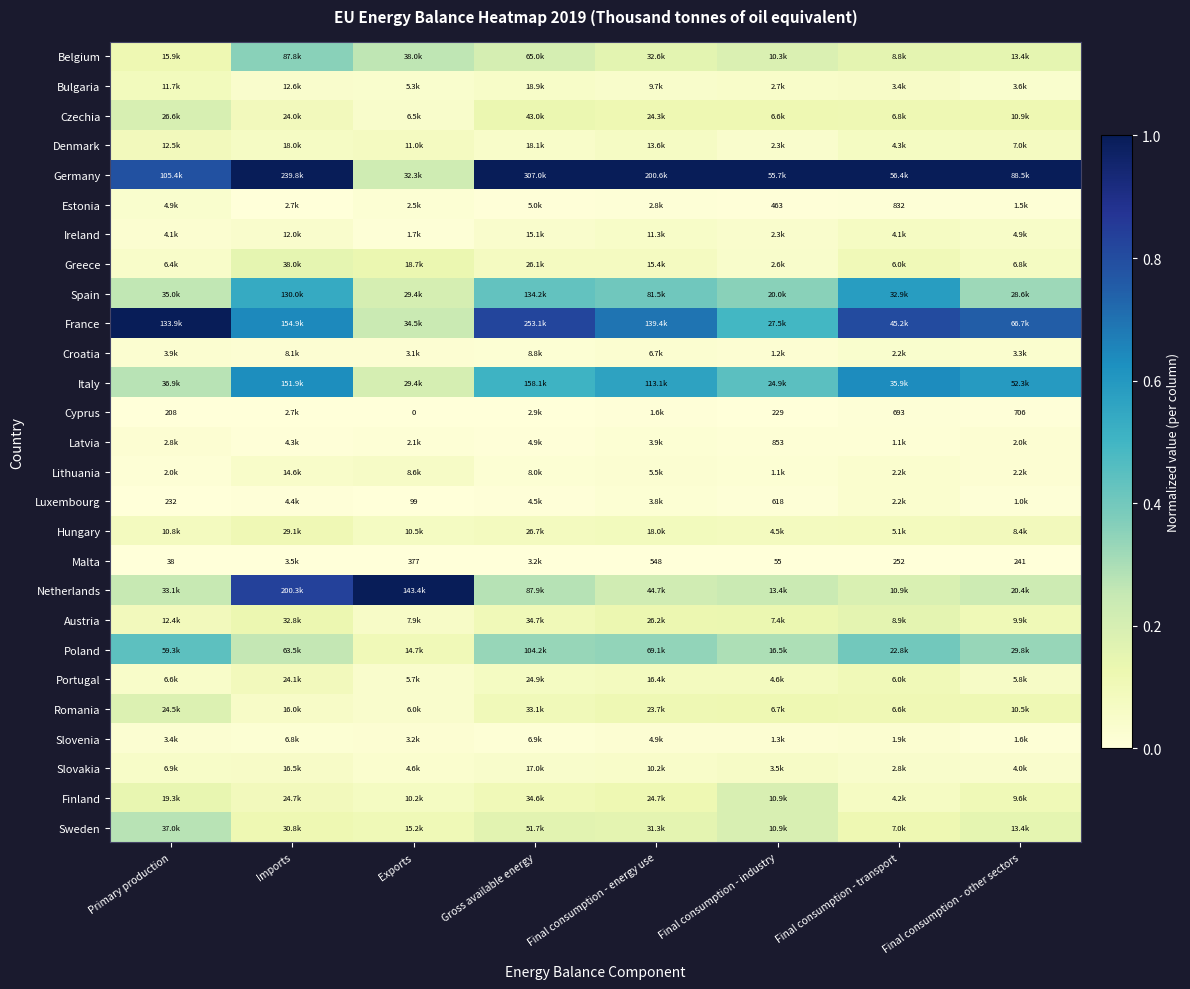

Count the number of data series in this chart.

27